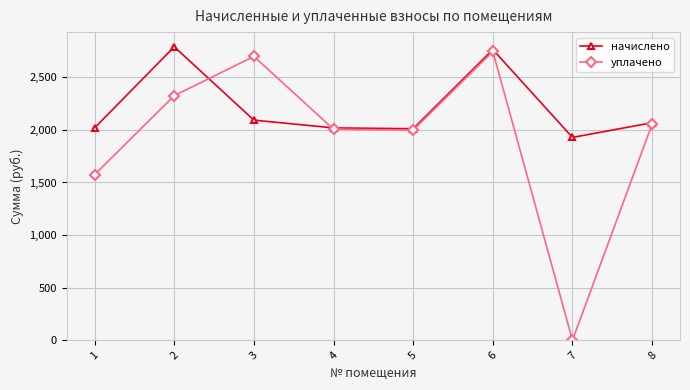

How many lines are shown in the chart?

2